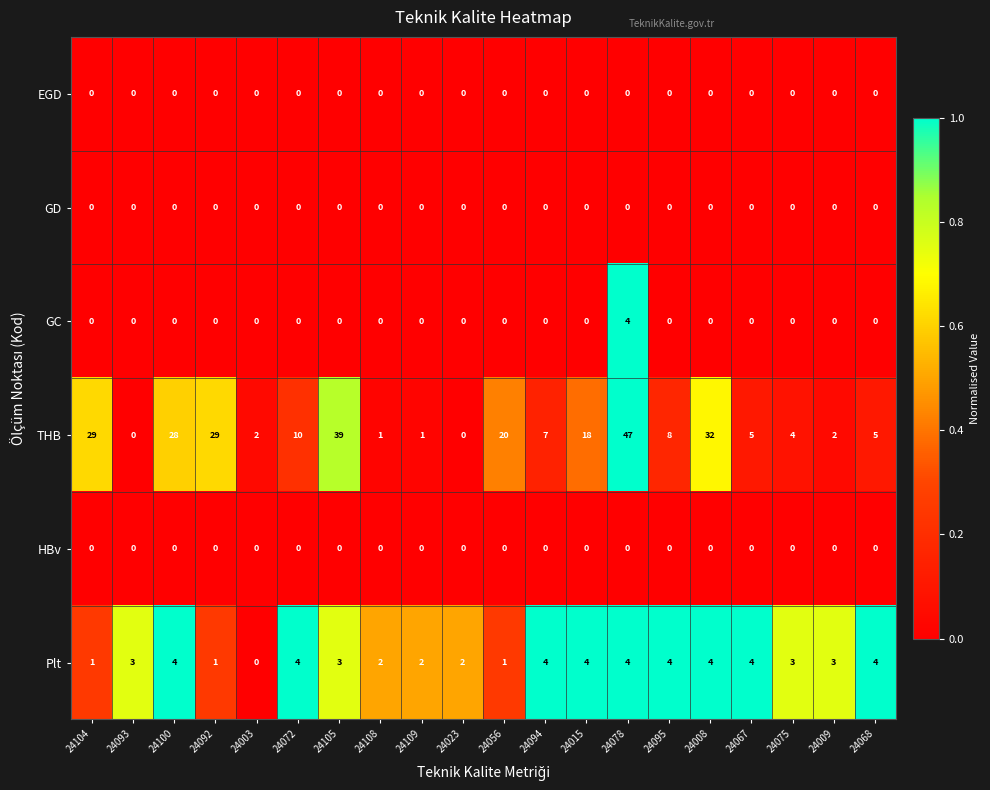

The value of Plt at 24003 is 0. True or false?

True